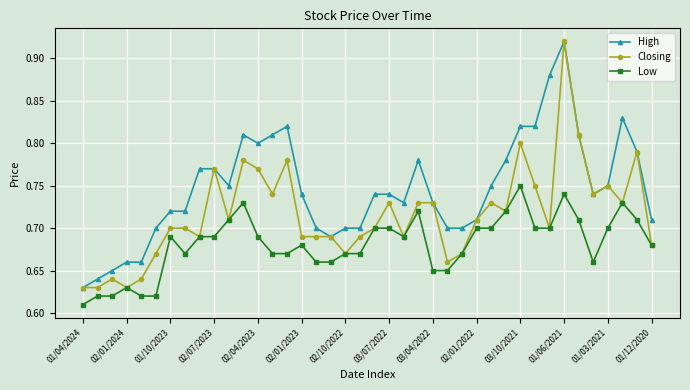

True or false: Low and High intersect in this chart.

False